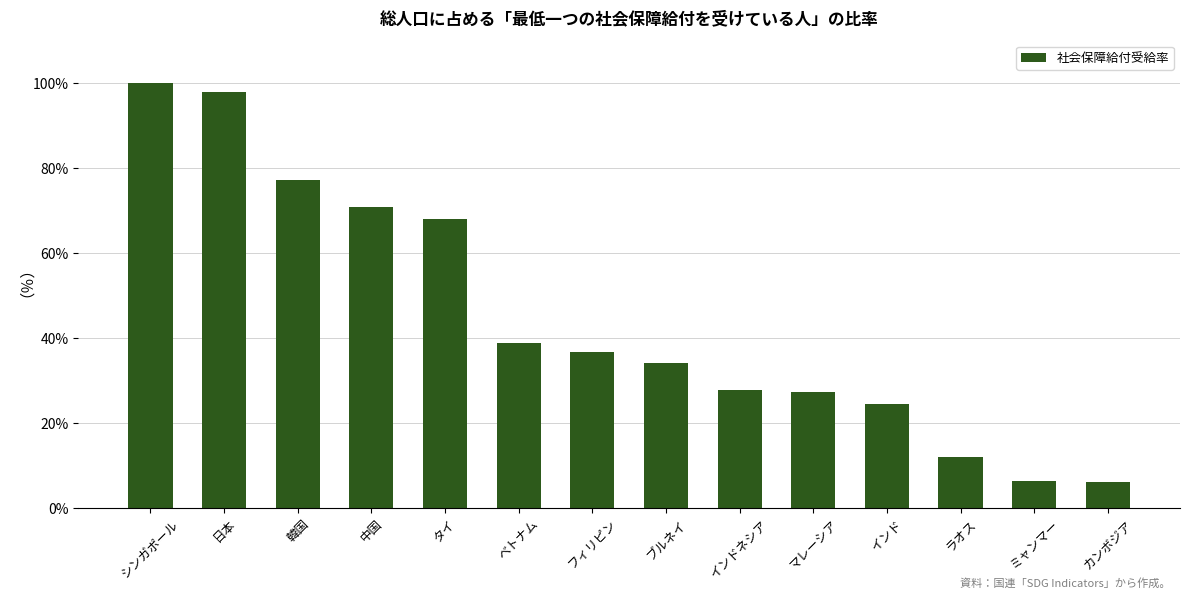

What is the minimum value shown in the chart?

6.2